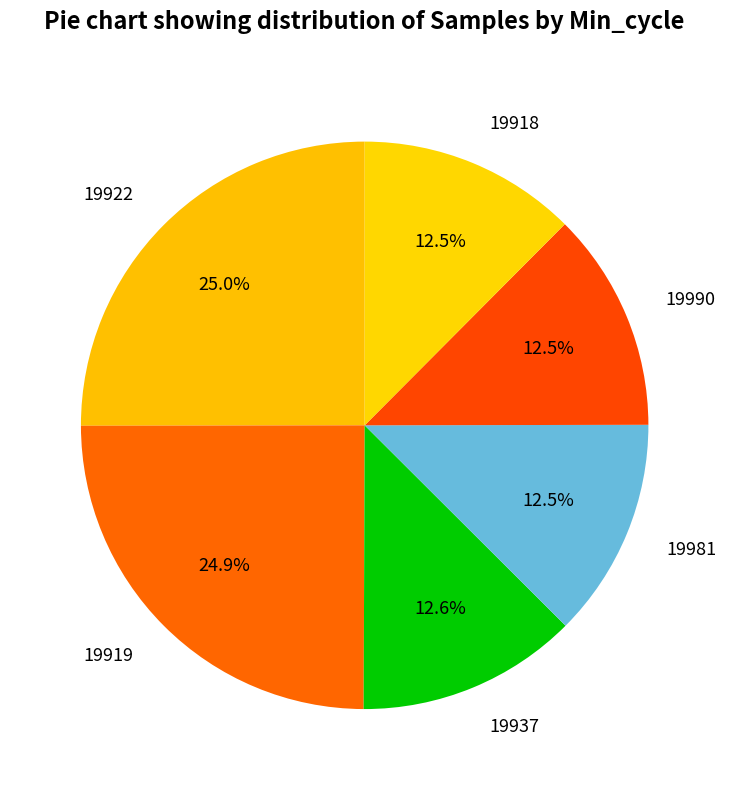

What is the ratio of the value at 19918 to the value at 19919?

0.5